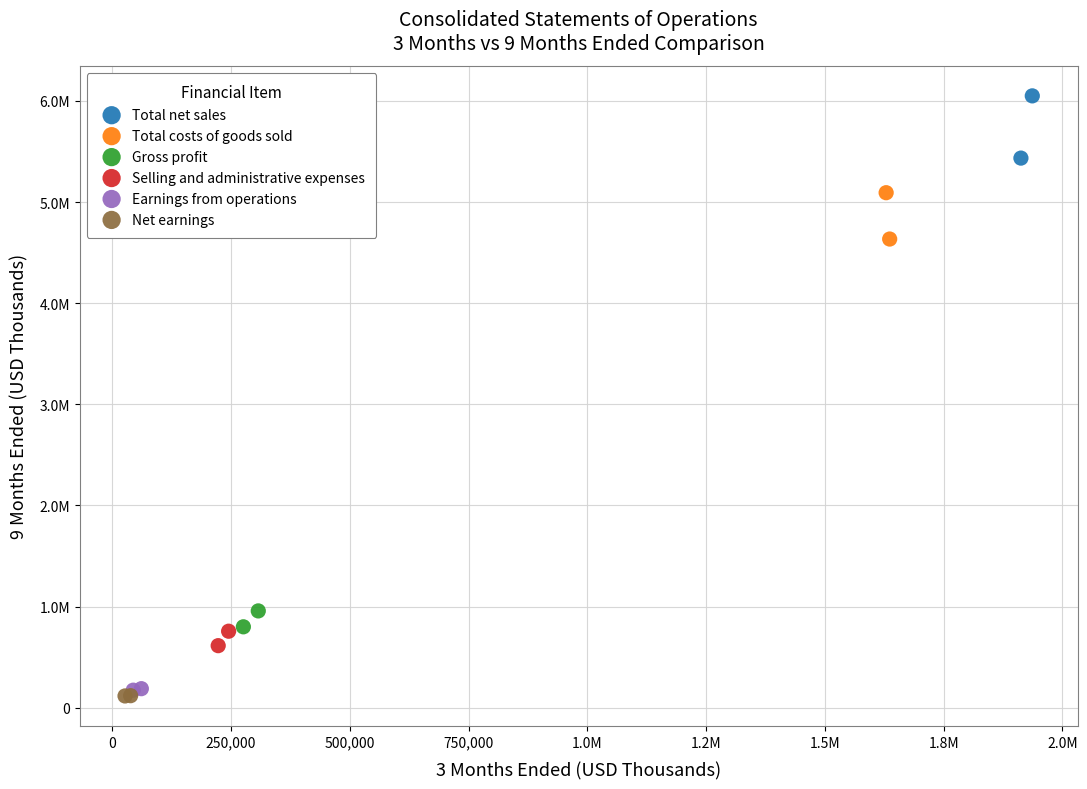

Which series contains the lowest Y value?

Net earnings